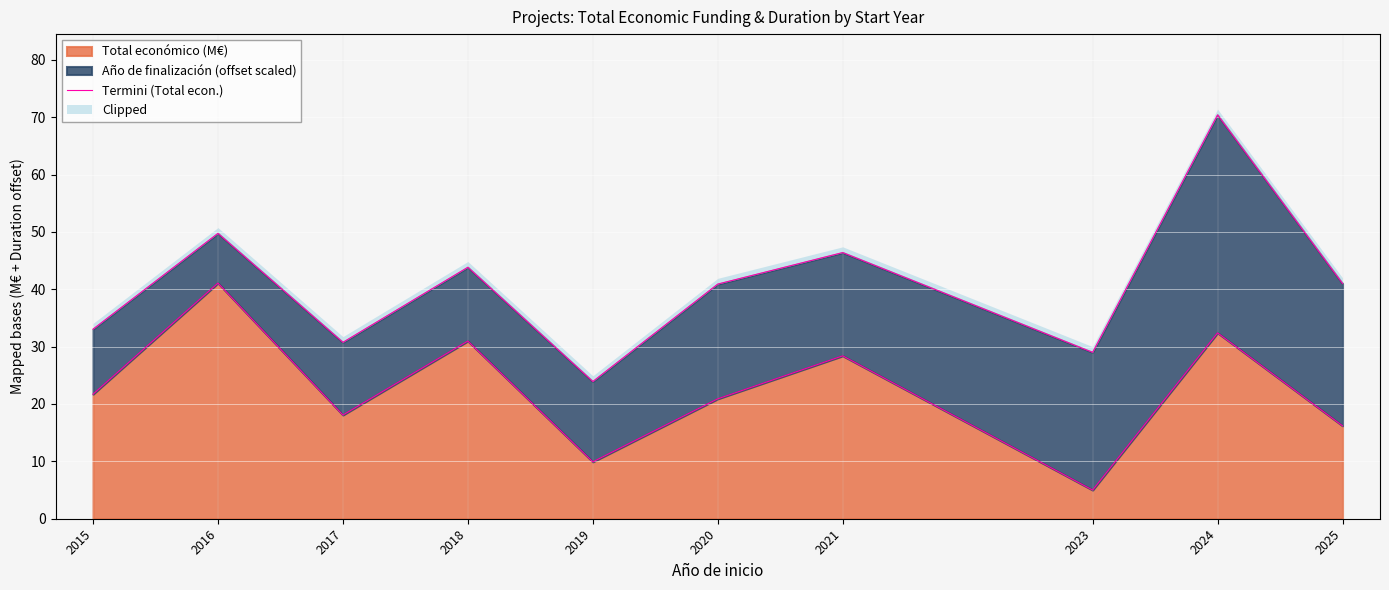

What is the sum of the values at 2020 and 2021?

49.3